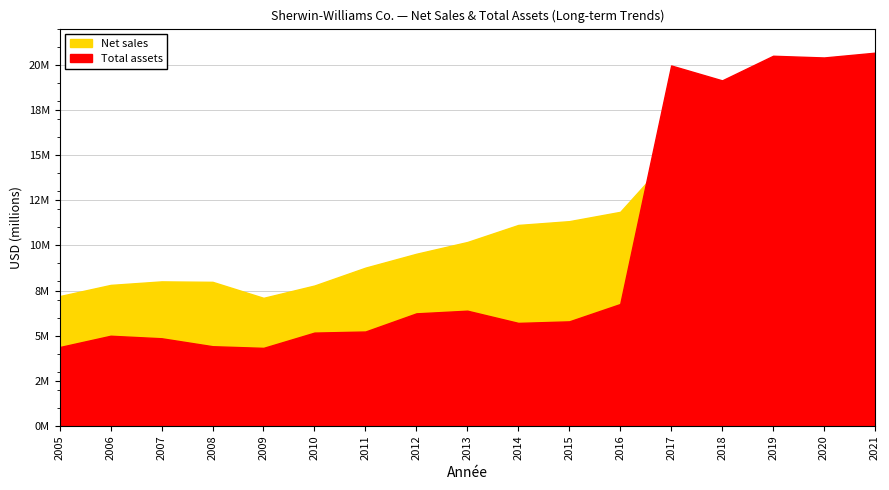

True or false: Net sales and Total assets cross at least once.

True